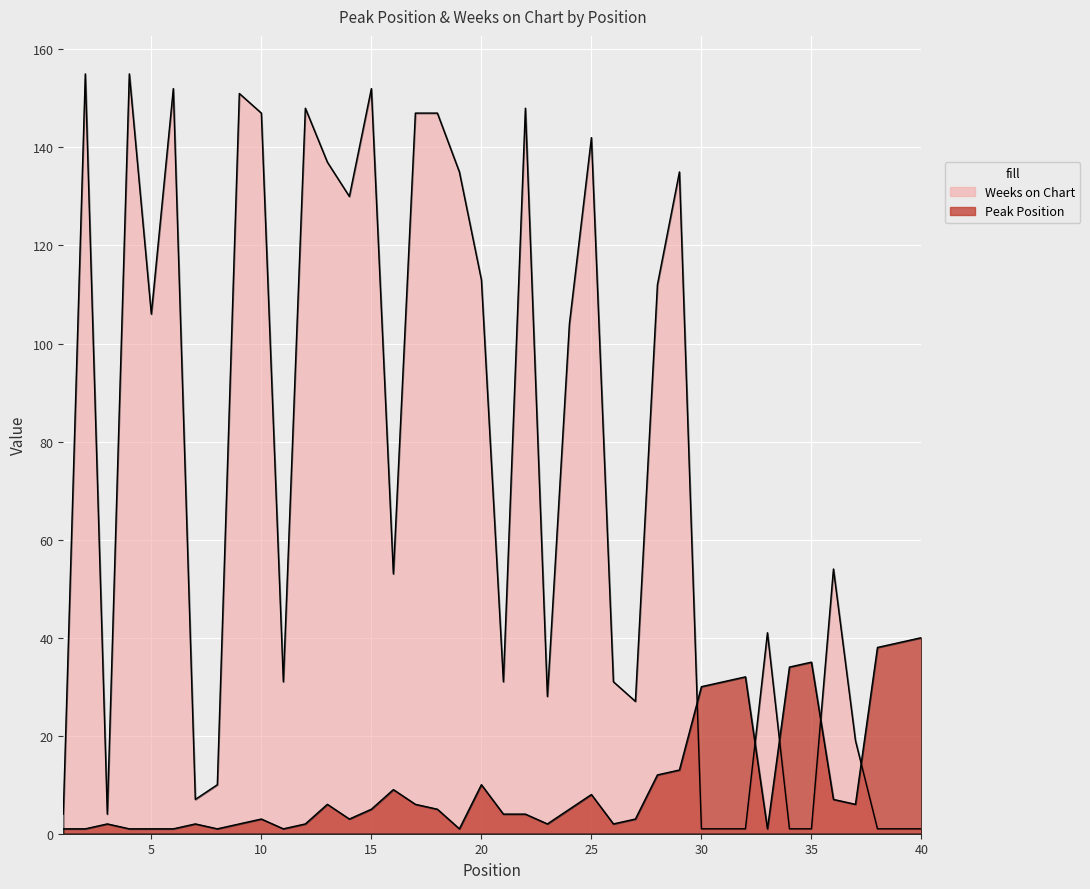

Reading left to right, extract all data points from this chart.

Peak Position: 1	1	2	1	1	1	2	1	2	3	1	2	6	3	5	9	6	5	1	10	4	4	2	5	8	2	3	12	13	30	31	32	1	34	35	7	6	38	39	40
Weeks on Chart: 4	155	4	155	106	152	7	10	151	147	31	148	137	130	152	53	147	147	135	113	31	148	28	104	142	31	27	112	135	1	1	1	41	1	1	54	19	1	1	1